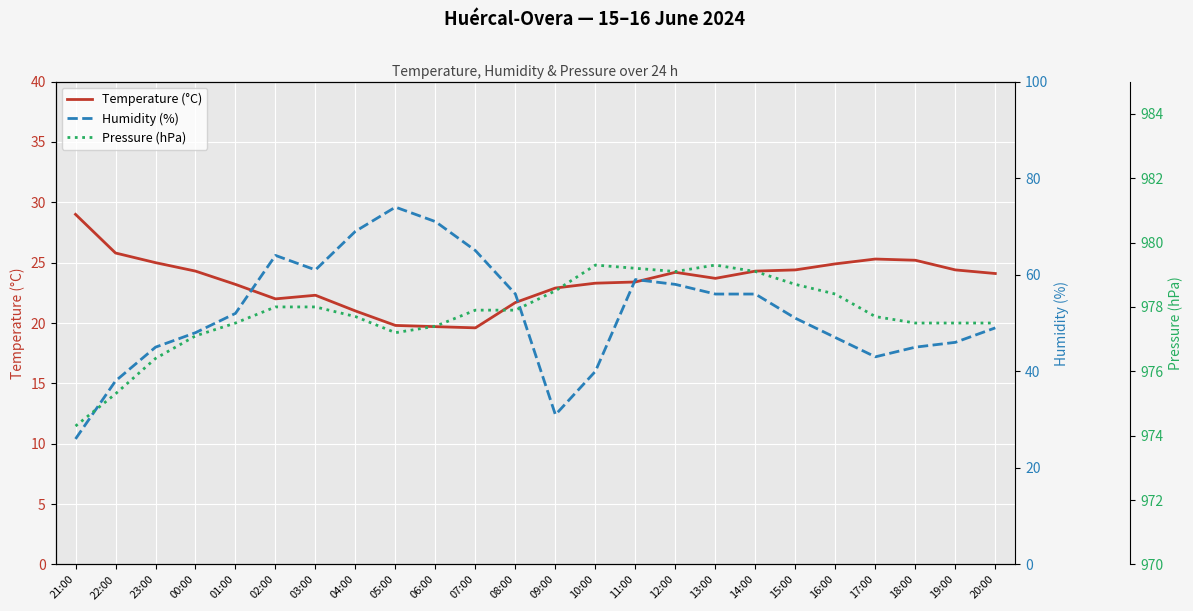

At which label does Pressure (hPa) reach its minimum?

21:00